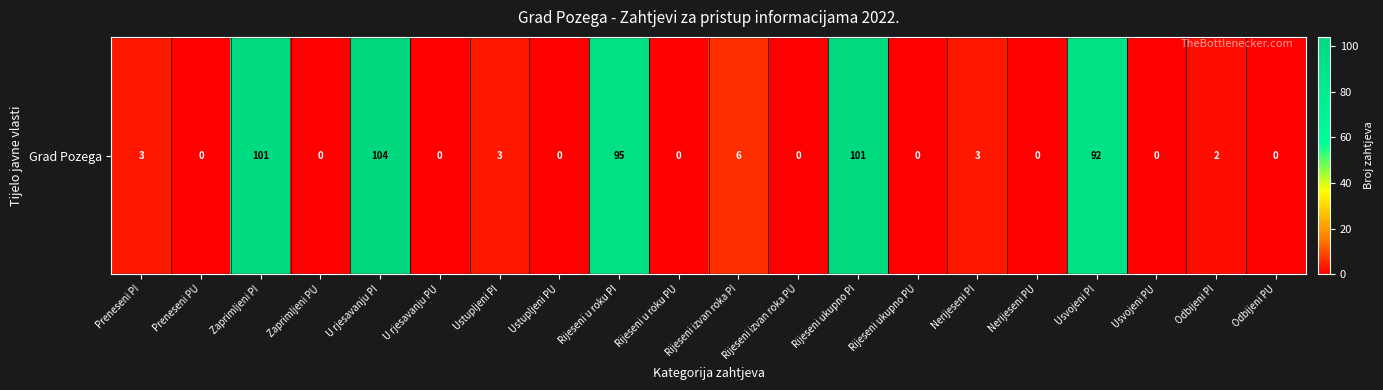

How many values exceed 2?

9